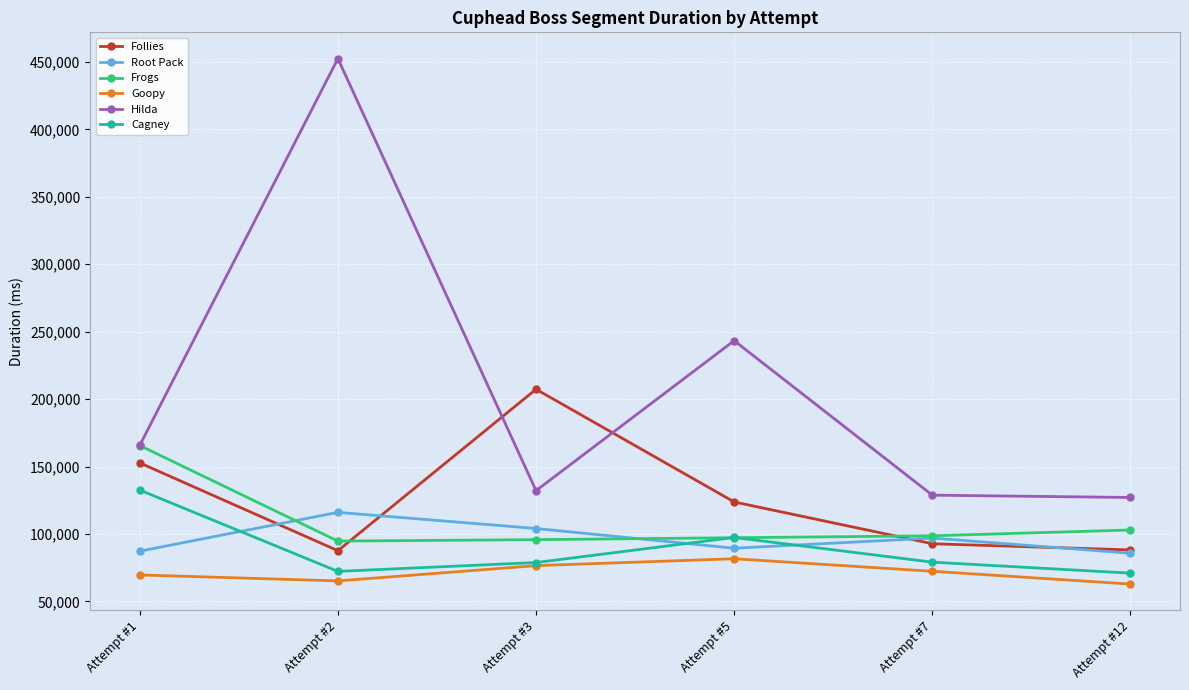

Rank the series by their maximum value, from lowest to highest.

Goopy, Root Pack, Cagney, Frogs, Follies, Hilda